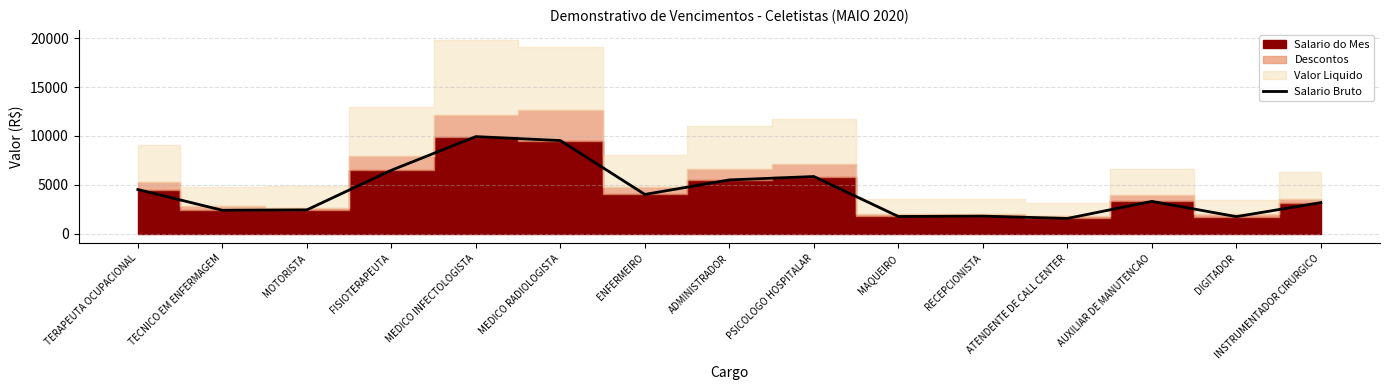

Between MEDICO RADIOLOGISTA and ENFERMEIRO, which is larger?

MEDICO RADIOLOGISTA